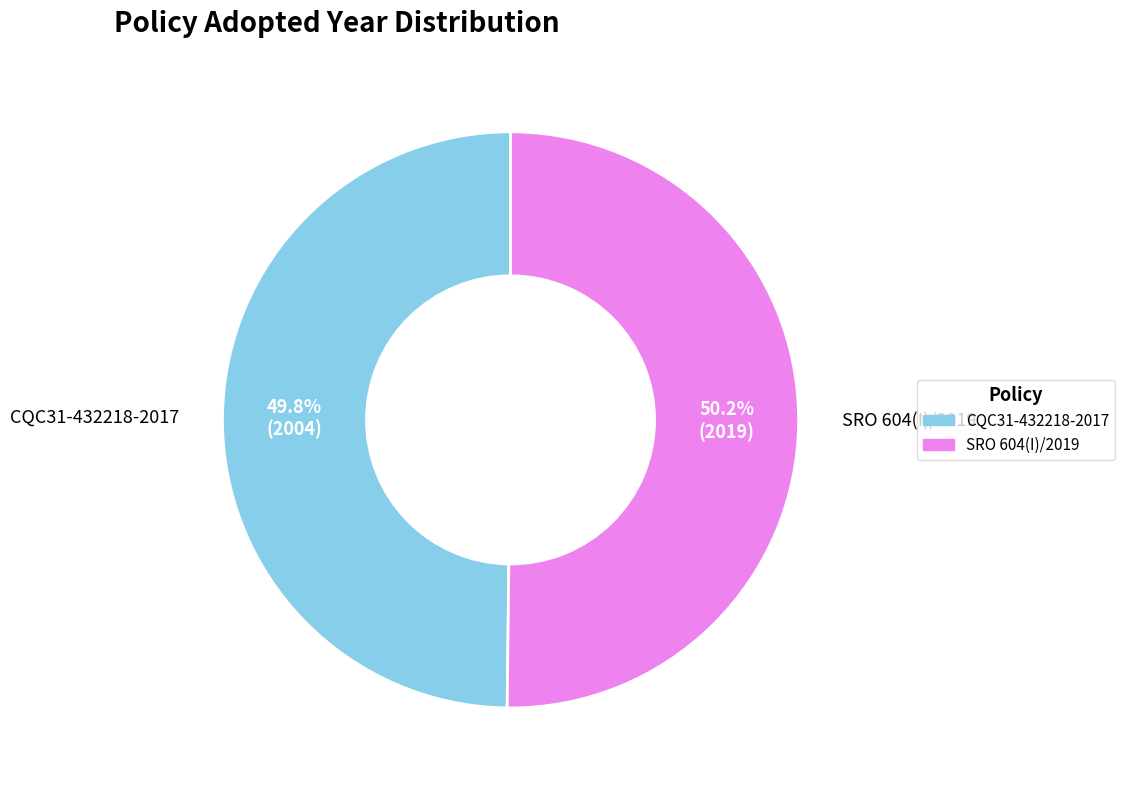

Count the number of slices in the pie.

2